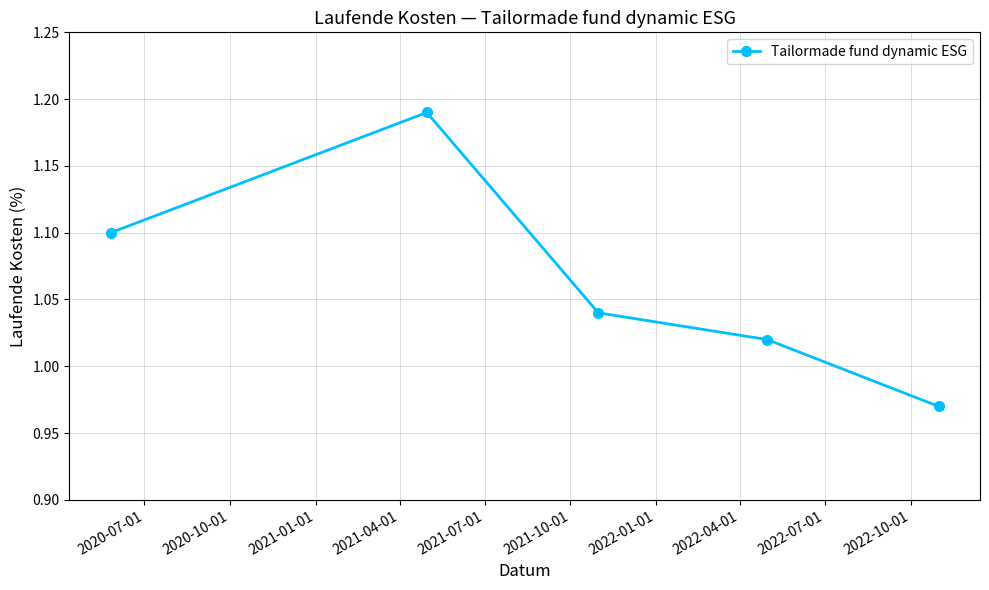

What is the value of the 1st point from the left?

1.1